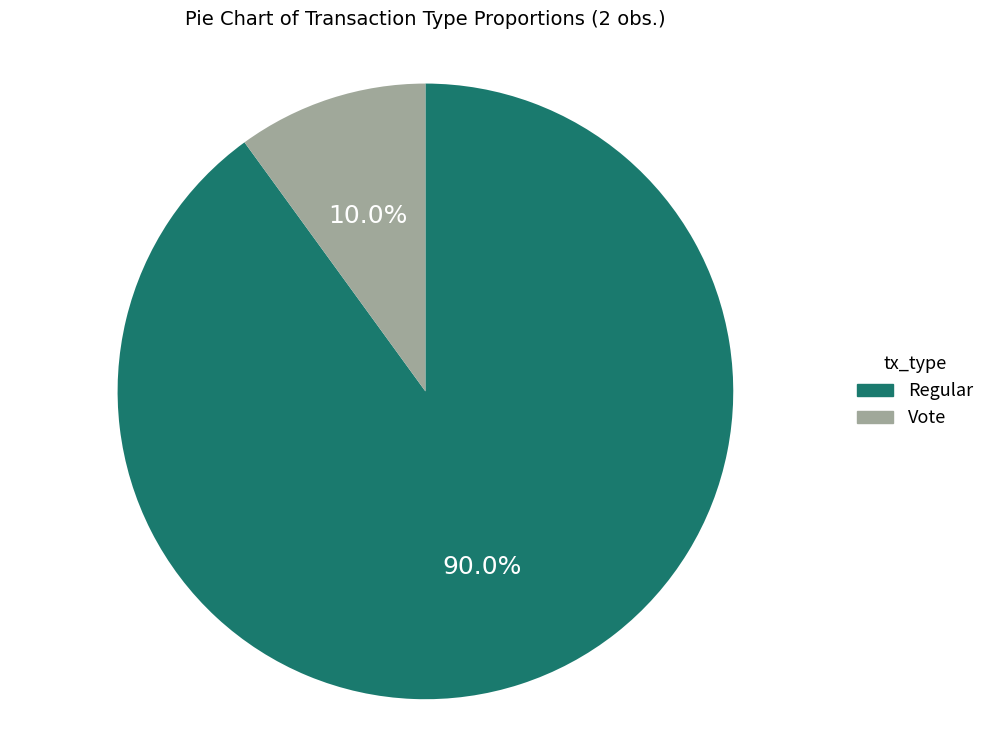

Is there any slice that represents more than half of the pie?

Yes